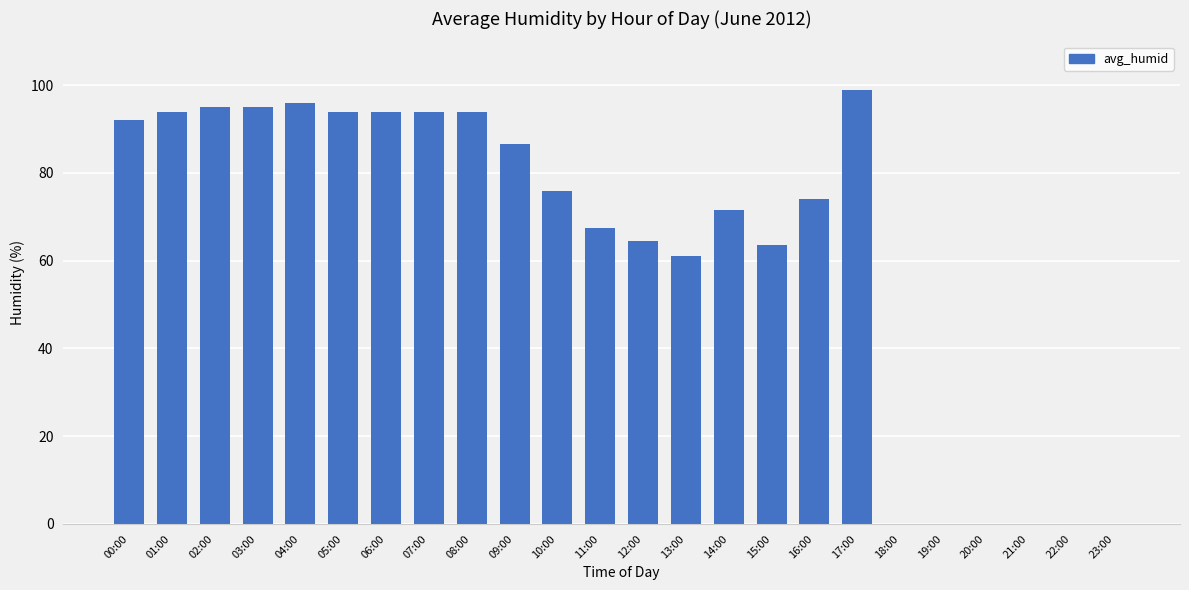

What is the sum of all values?

1511.5